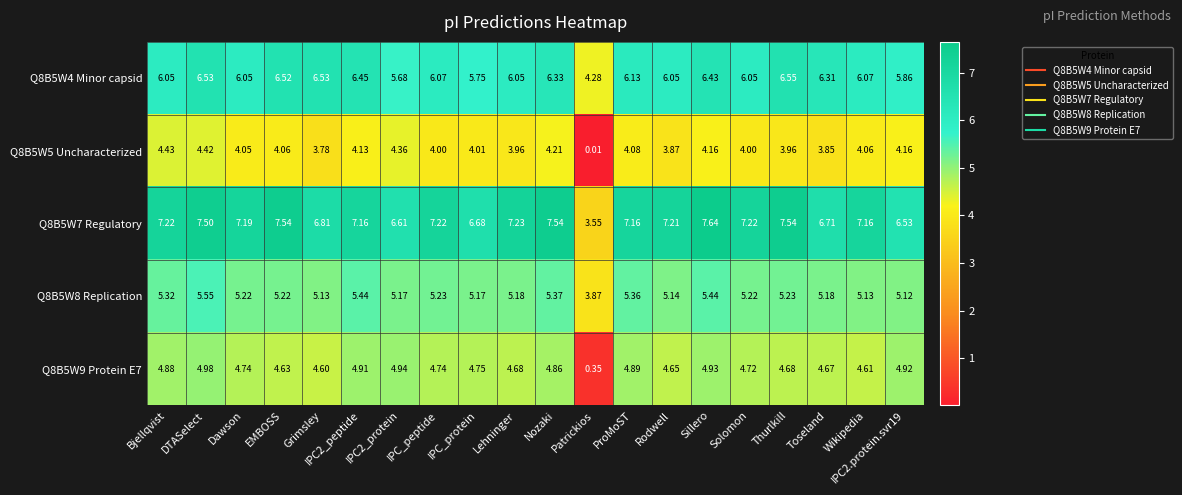

At which label does Q8B5W4 Minor capsid reach its peak?

Thurlkill